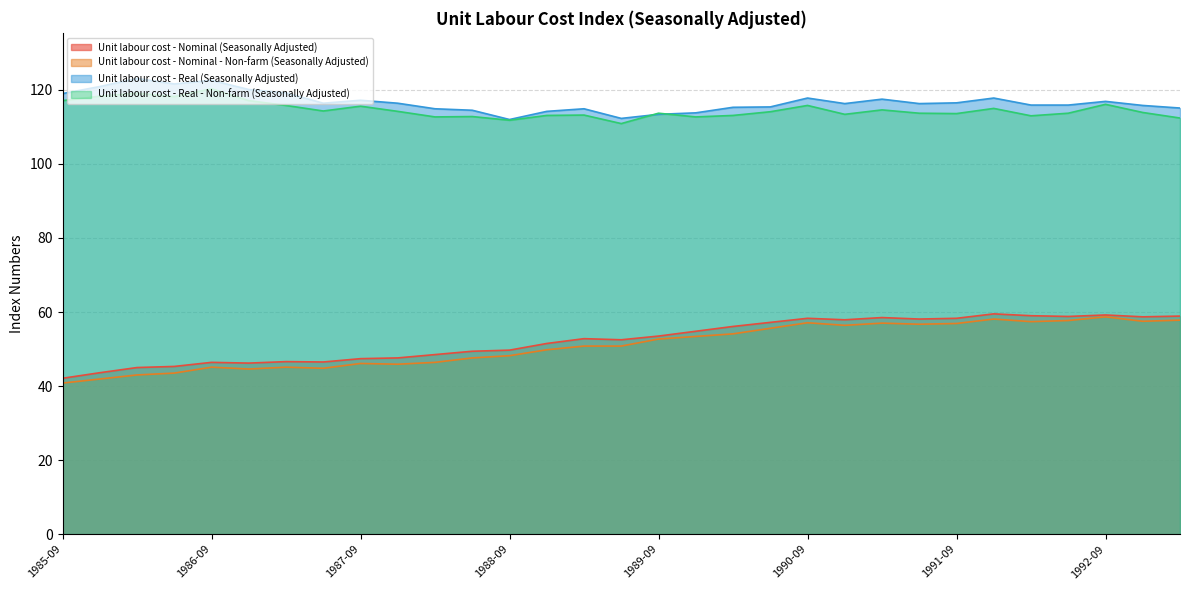

True or false: Unit labour cost - Nominal (Seasonally Adjusted) has a value of 45.3 at 1986-06.

True